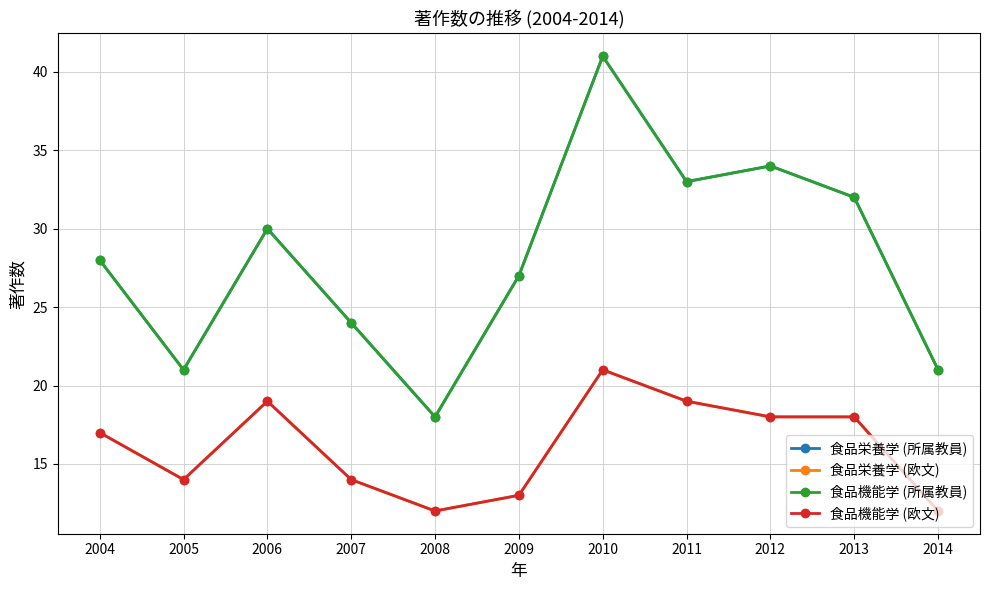

What is the lowest value of the 食品栄養学 (所属教員) series?

18